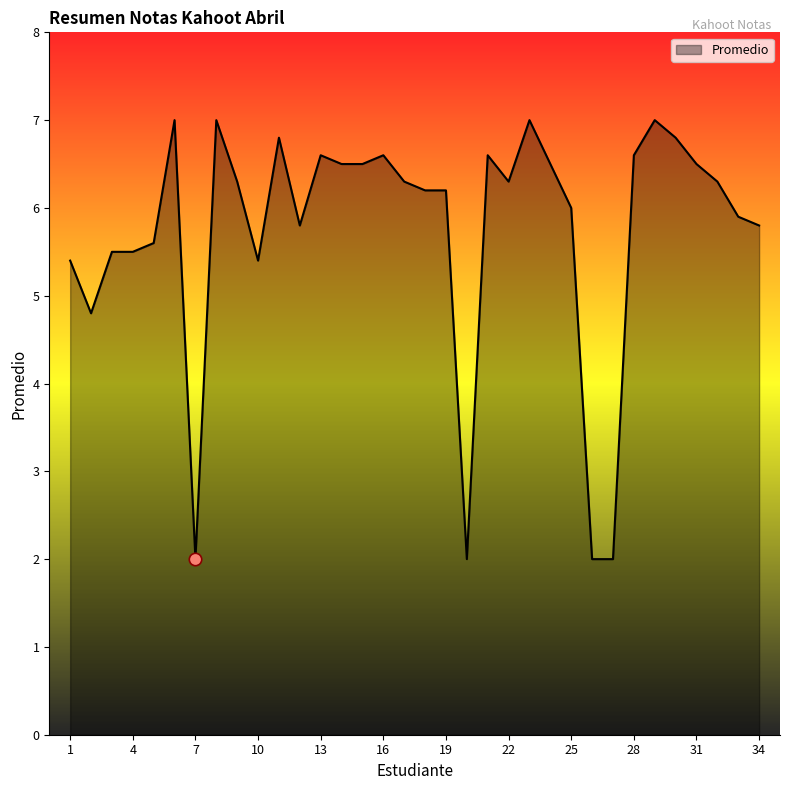

What is the difference between the maximum and minimum values?

5.0